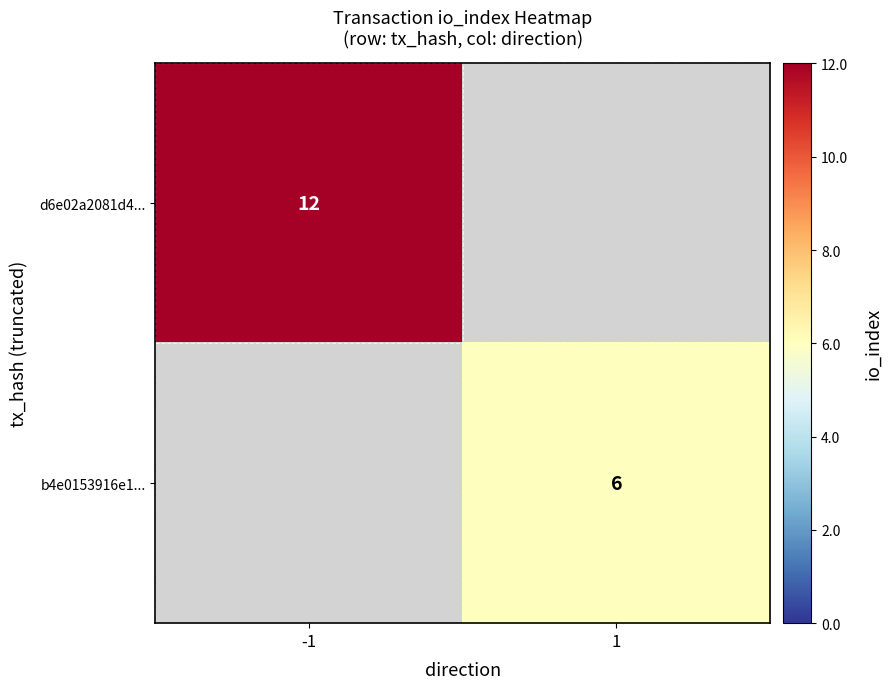

The b4e0153916e1... series shows 6 at 1. True or false?

True